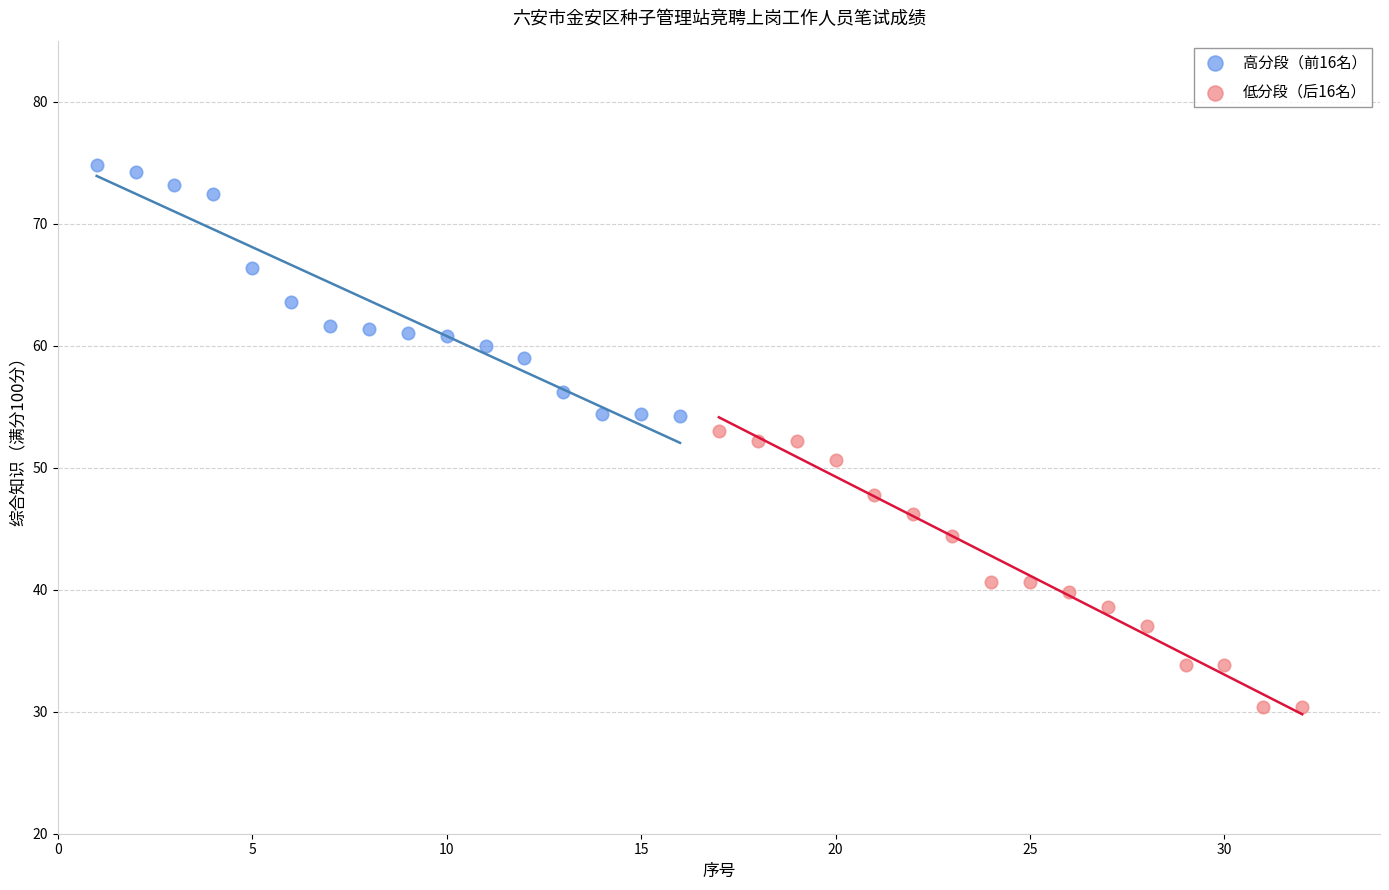

Which series reaches the maximum Y coordinate?

高分段（前16名）